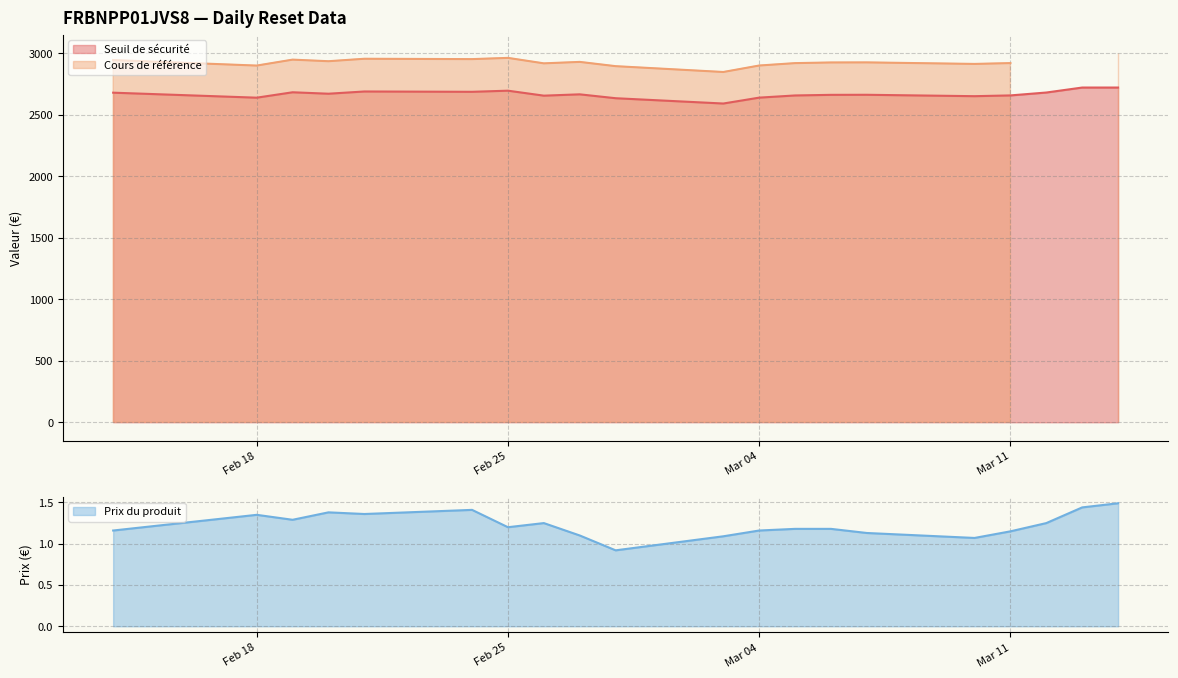

Does the chart display data point markers on the line(s)?

No